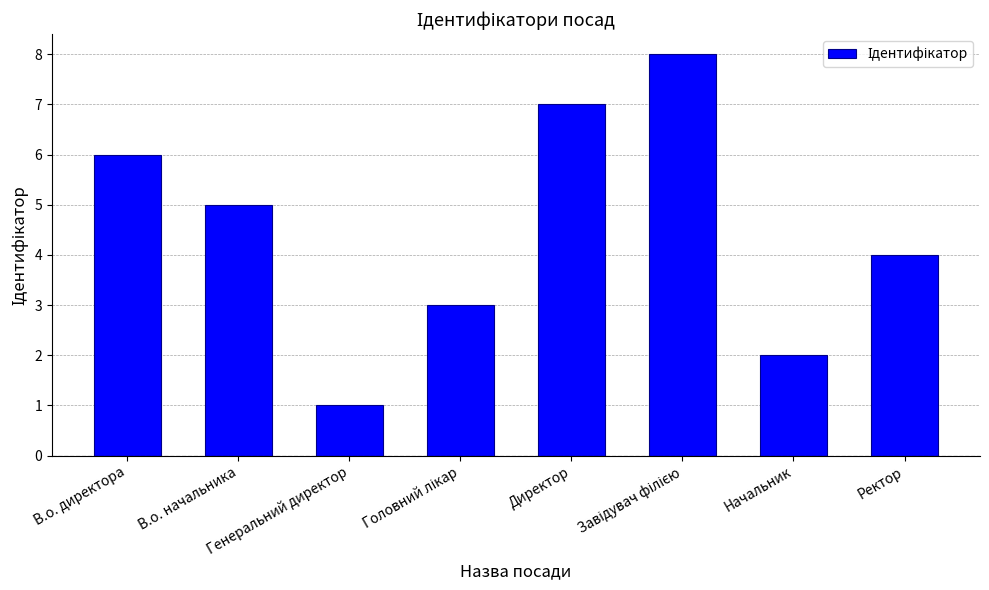

What is the sum of all values?

36